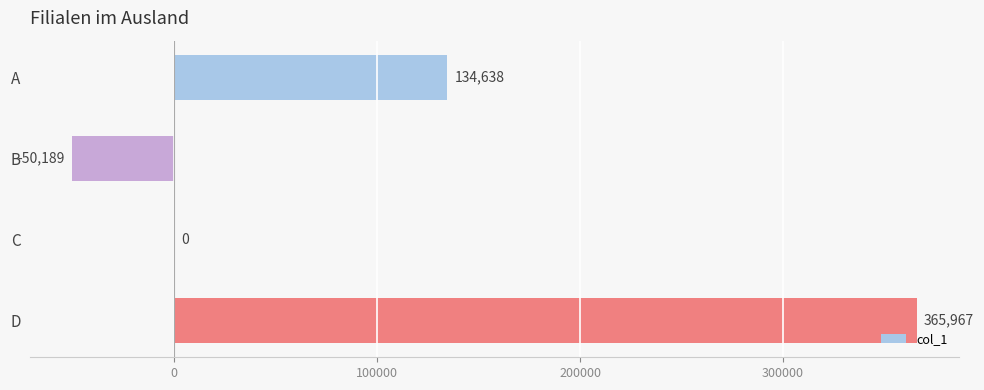

Which has a higher value, B or D?

D